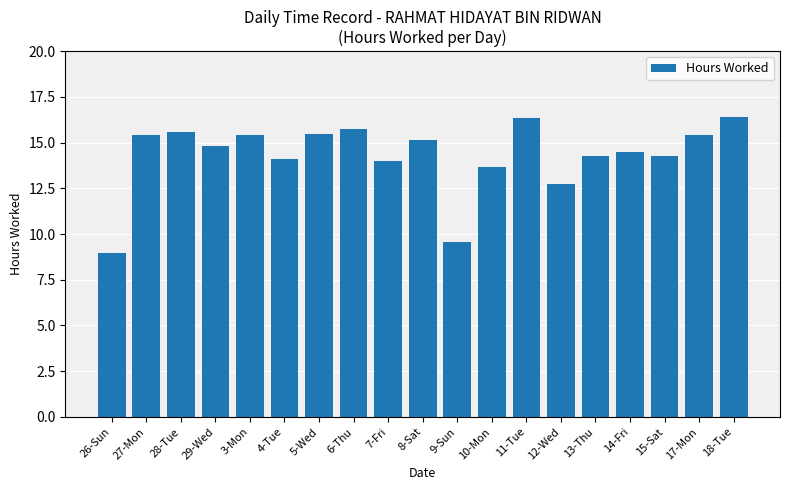

What is the ratio of the value at 4-Tue to the value at 27-Mon?

0.9